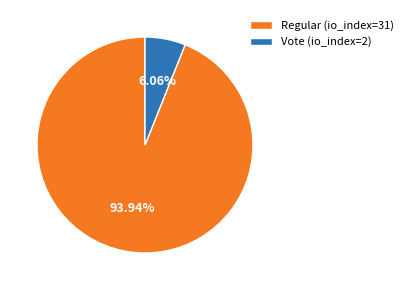

To the nearest percent, what percentage of the pie is Regular (io_index=31)?

94%